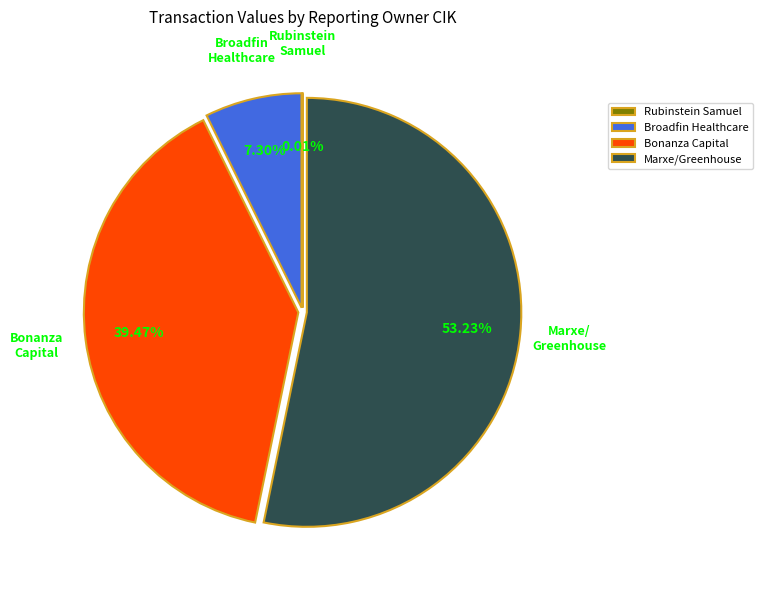

Does any single category account for the majority?

Yes